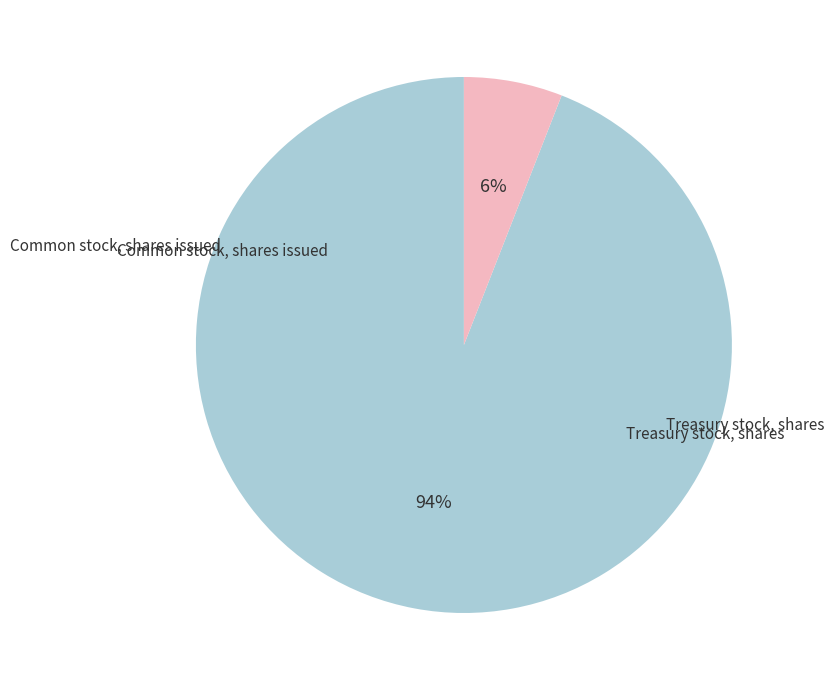

How many slices are in this pie chart?

2